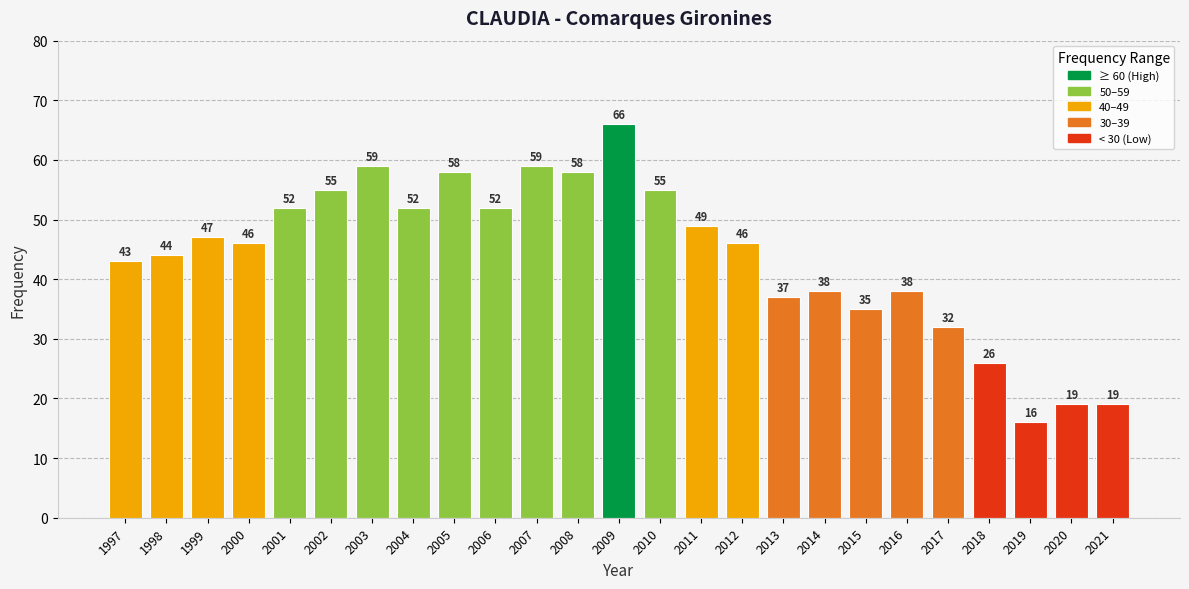

What is the change in value from 2010 to 2021?

-36